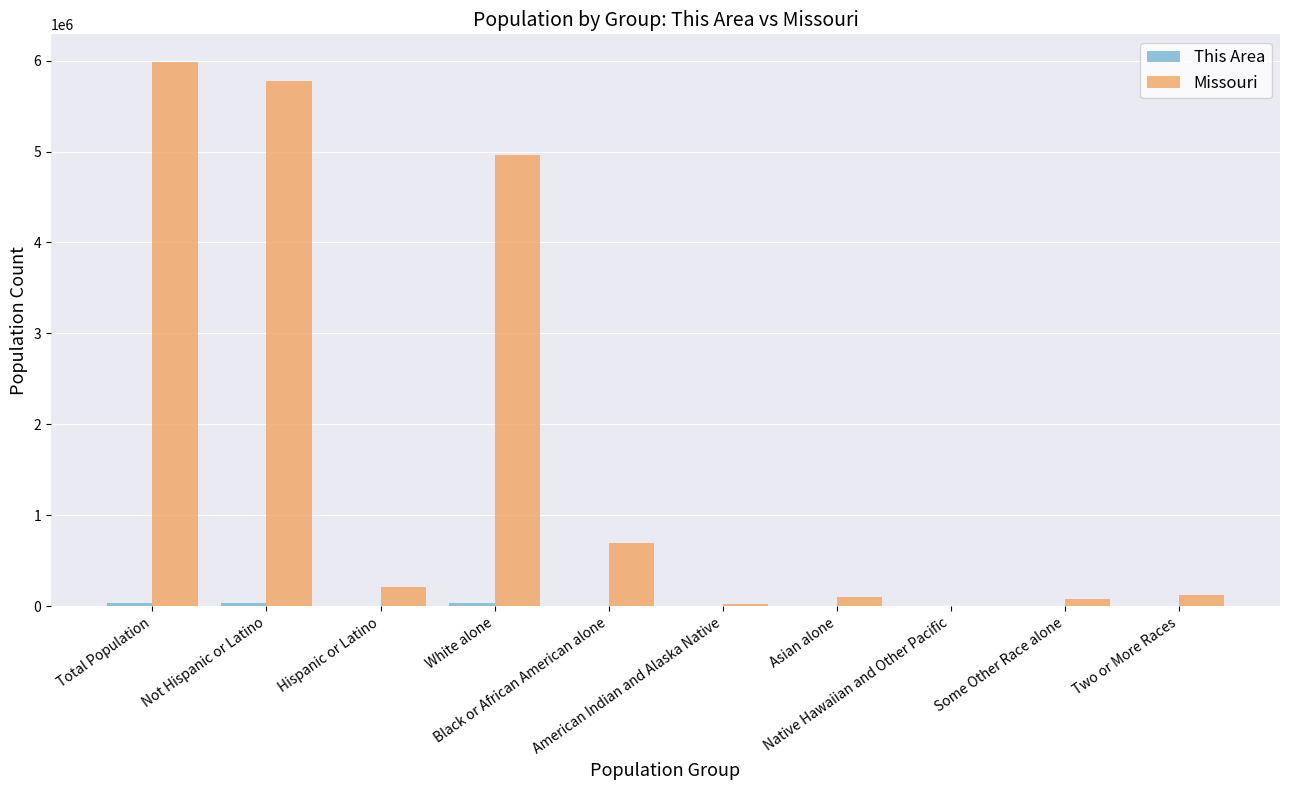

How many series are shown in this chart?

2